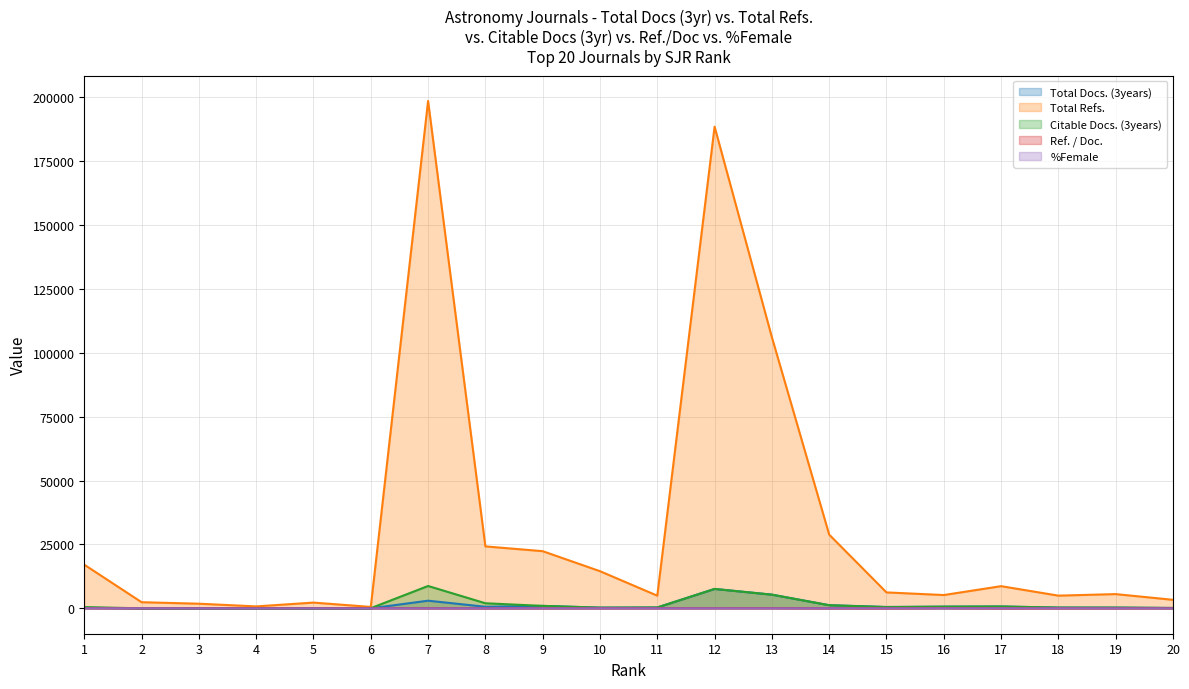

The Total Refs. series shows 5208 at 16. True or false?

True